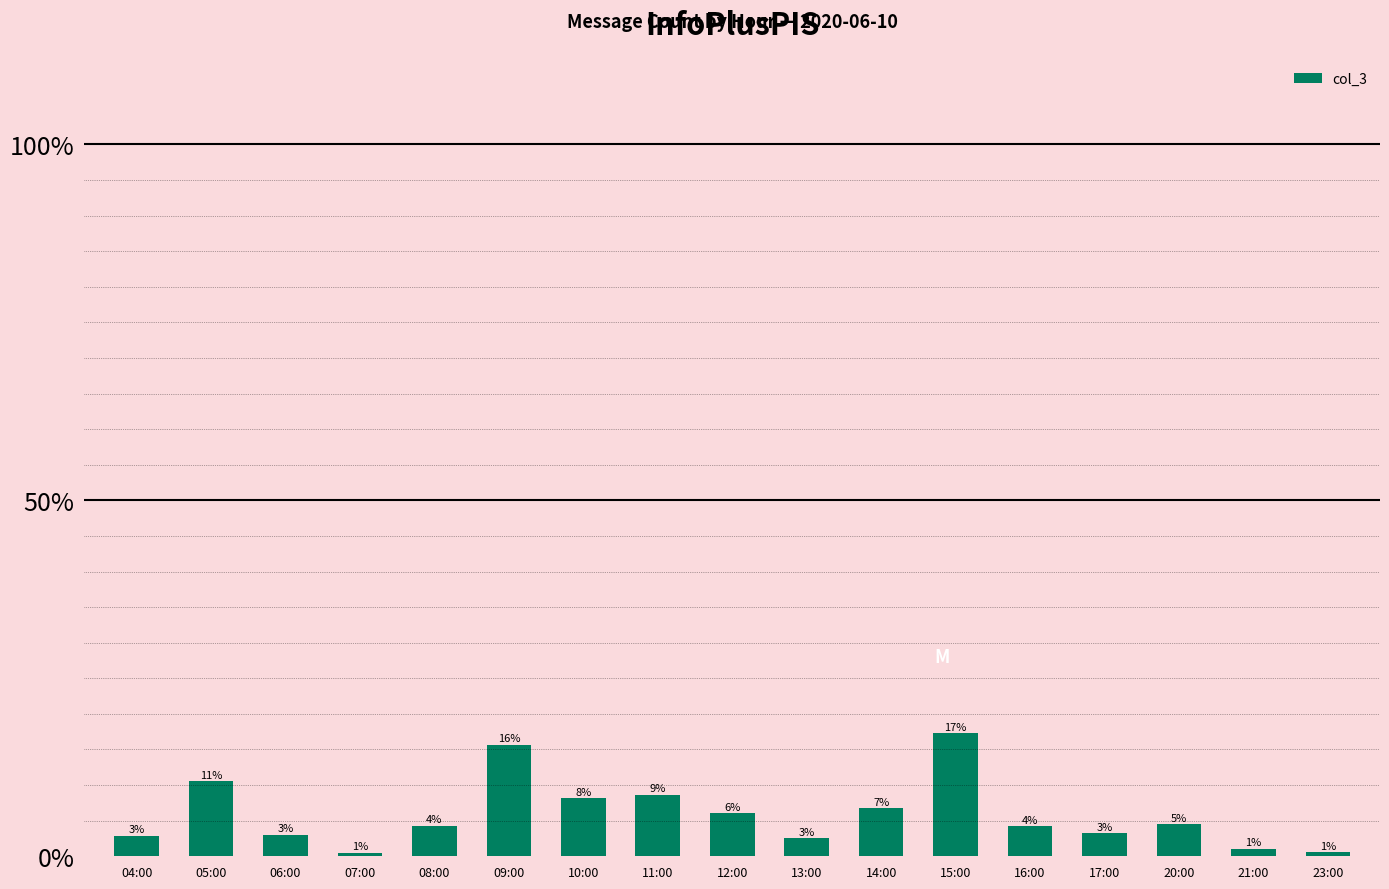

Which category has the highest value across all series?

15:00